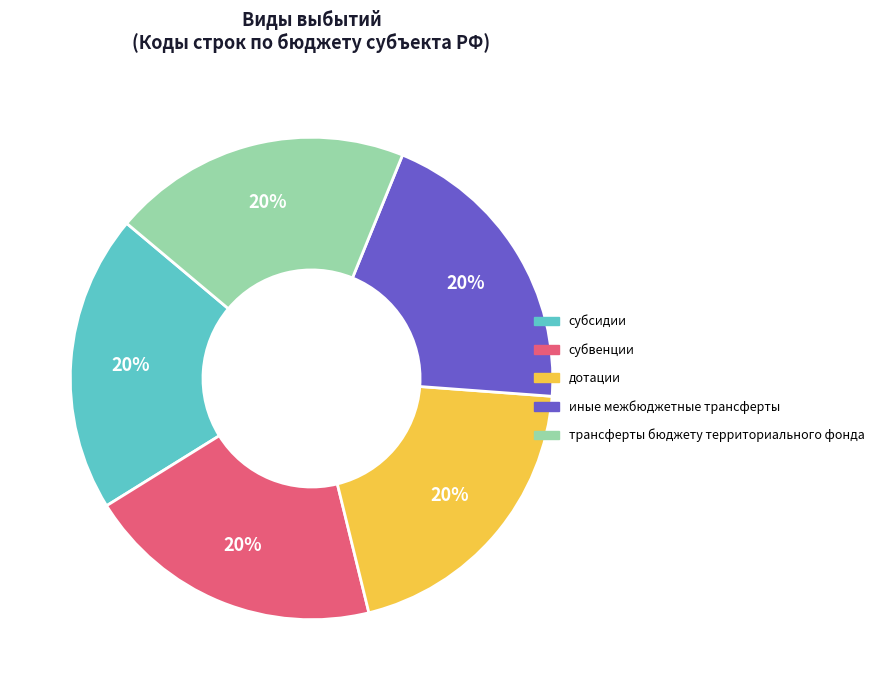

What percentage is the дотации slice, to the nearest percent?

20%